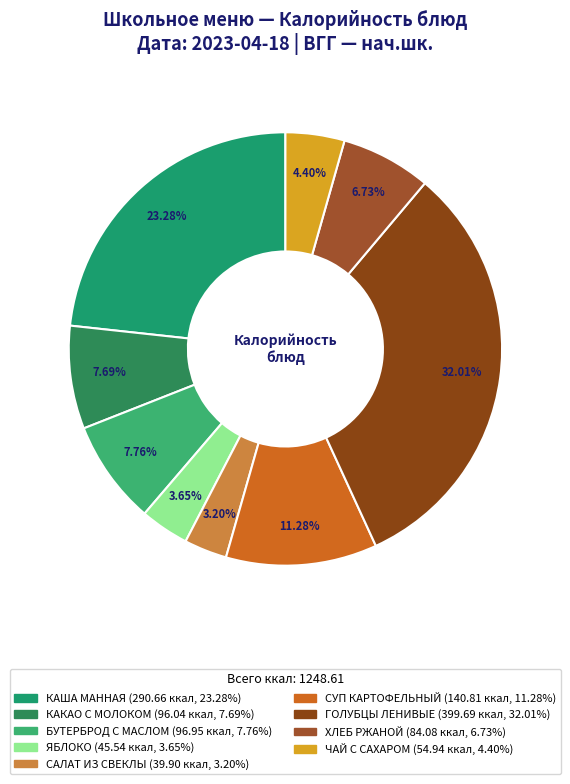

How many slices are in this pie chart?

9